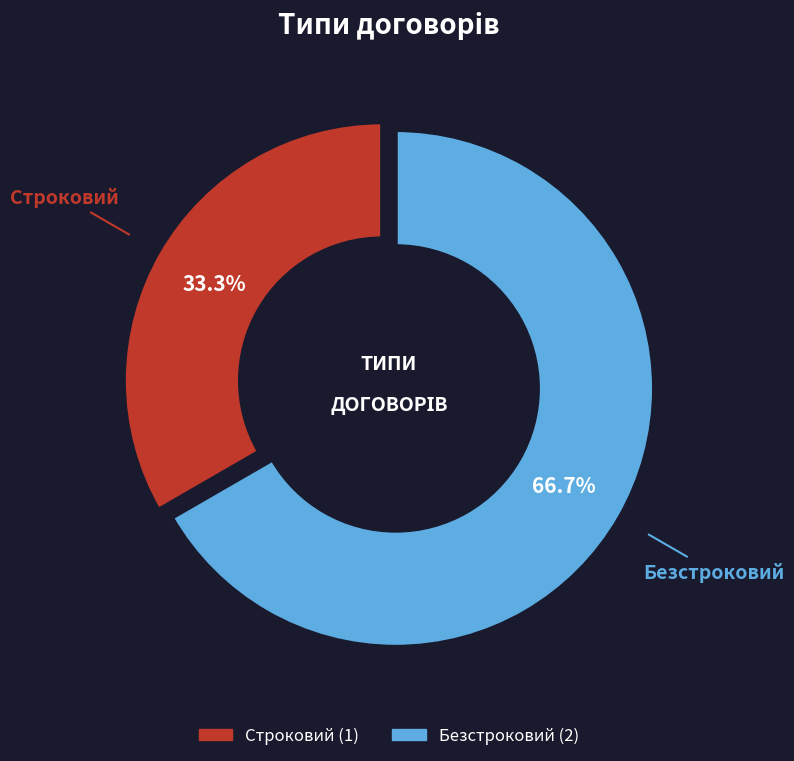

How many segments does this pie chart have?

2